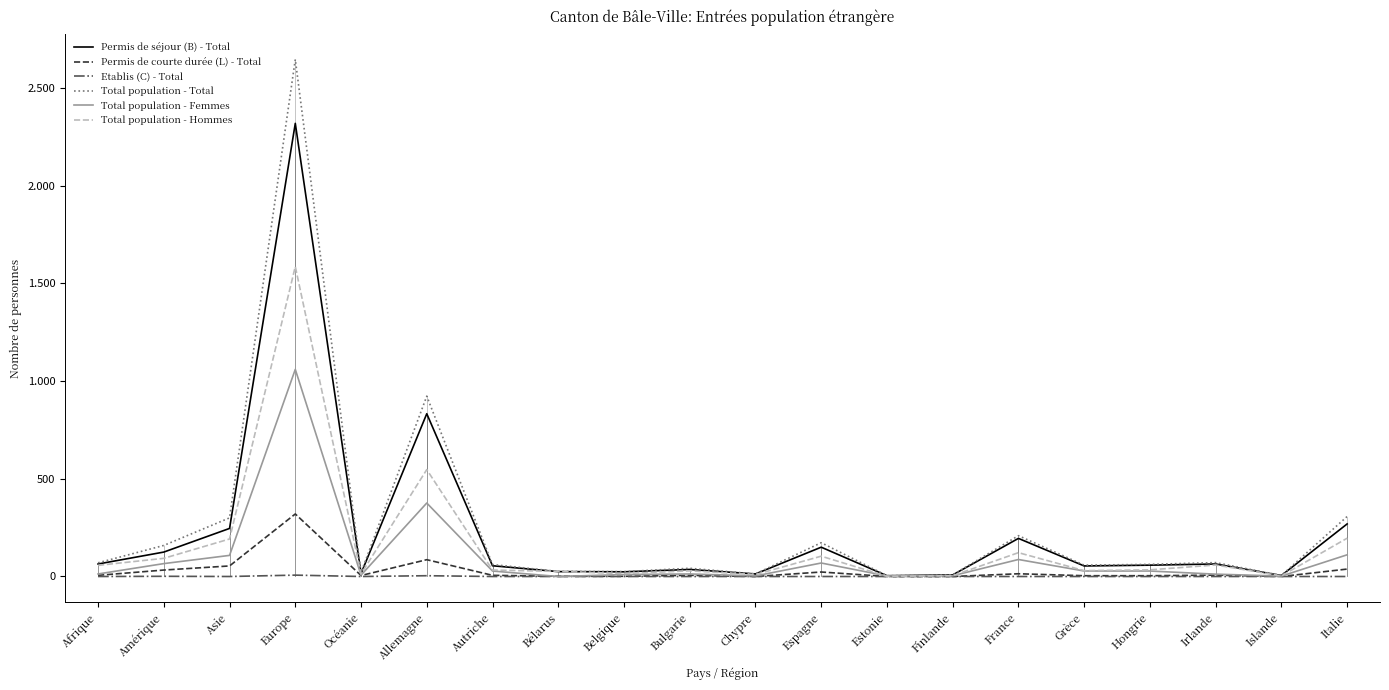

Between Espagne and Hongrie, which series saw the biggest shift?

Total population - Total